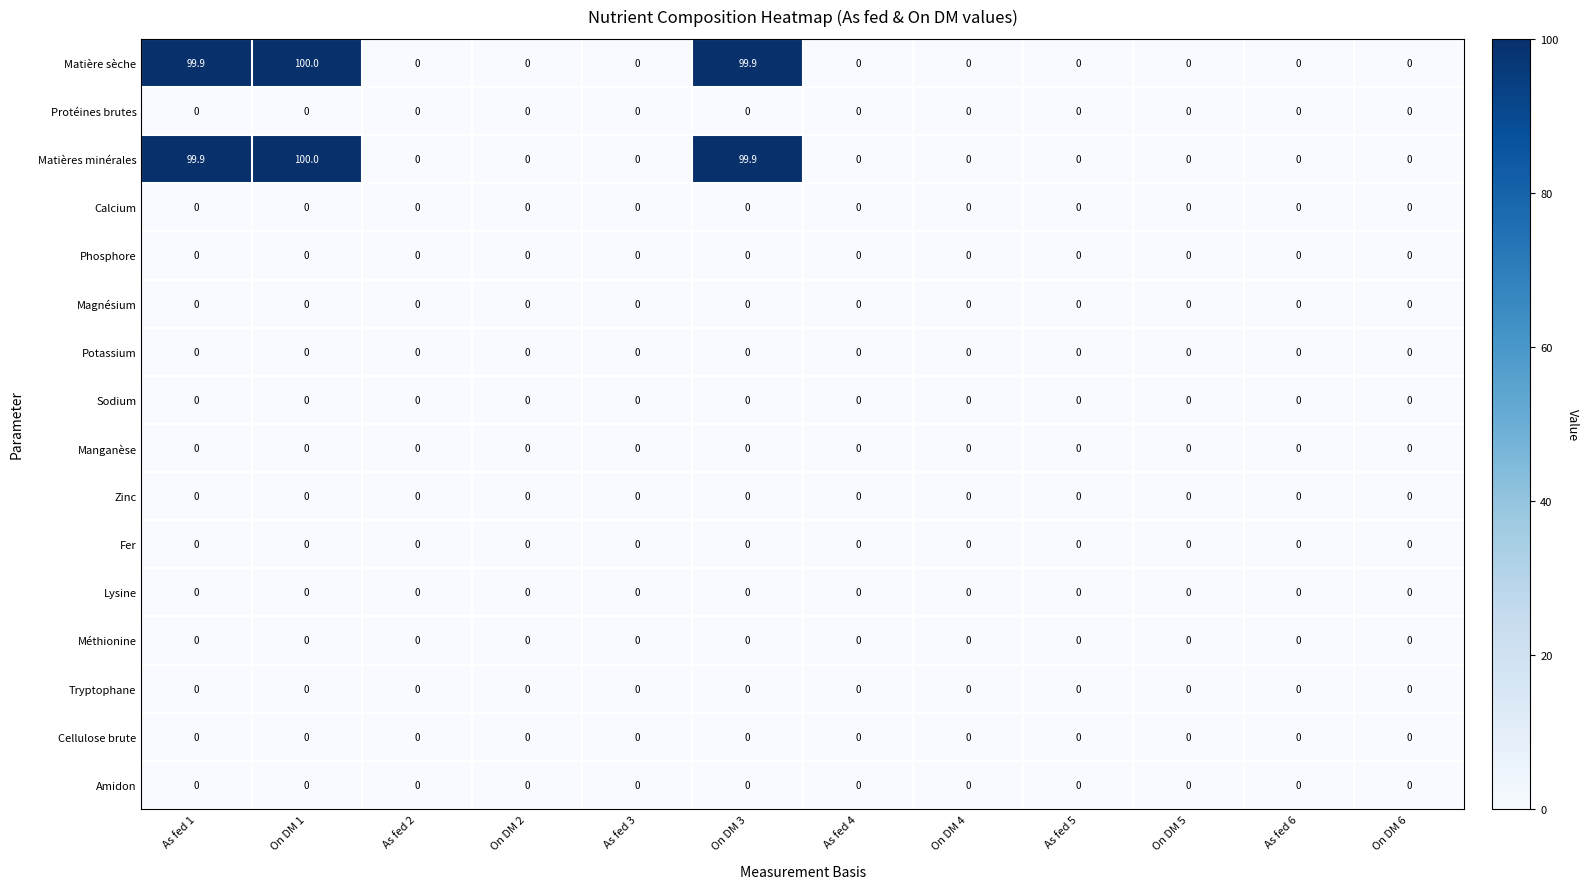

At how many categories does at least one series exceed 83?

3